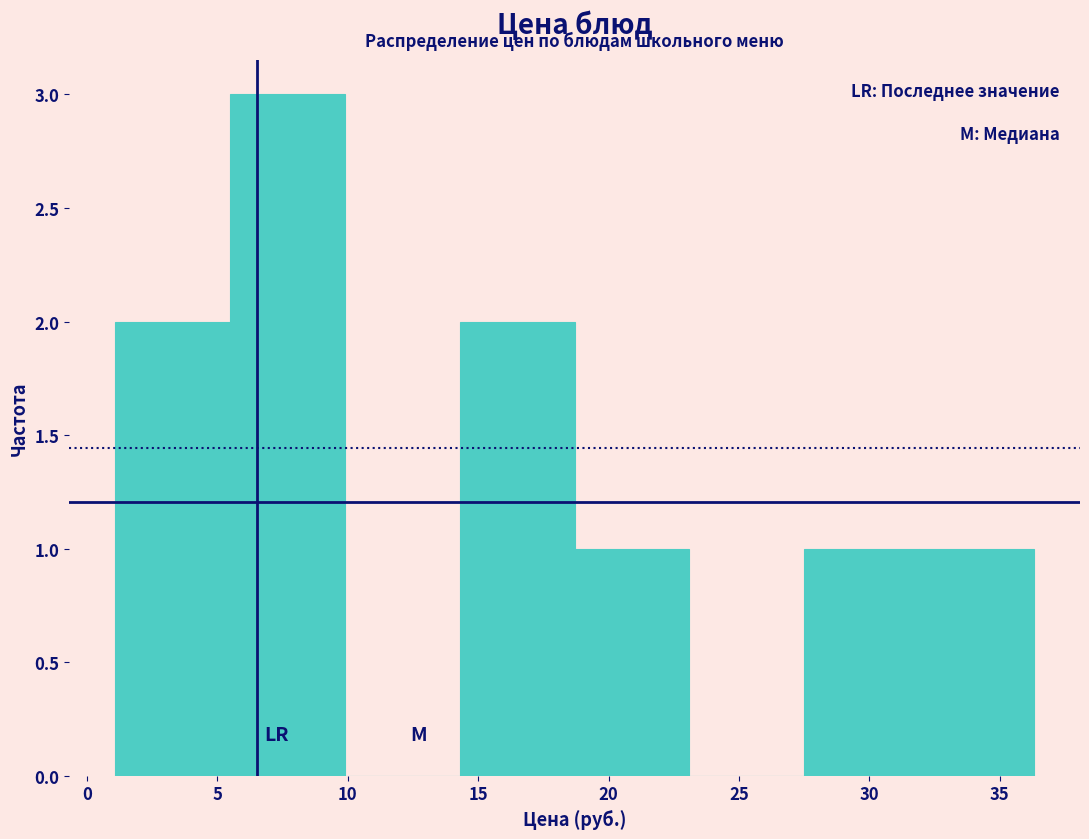

Reading left to right, transcribe this chart: for each bar, give the range it covers on the x-axis and its height. Neither the bar edges nor the heights are printed on the chart, so give them approximately, as read against the axes.

1.0 to 5.5: 2
5.5 to 10.0: 3
10.0 to 14.5: 0
14.5 to 18.5: 2
18.5 to 23.0: 1
23.0 to 27.5: 0
27.5 to 32.0: 1
32.0 to 36.5: 1